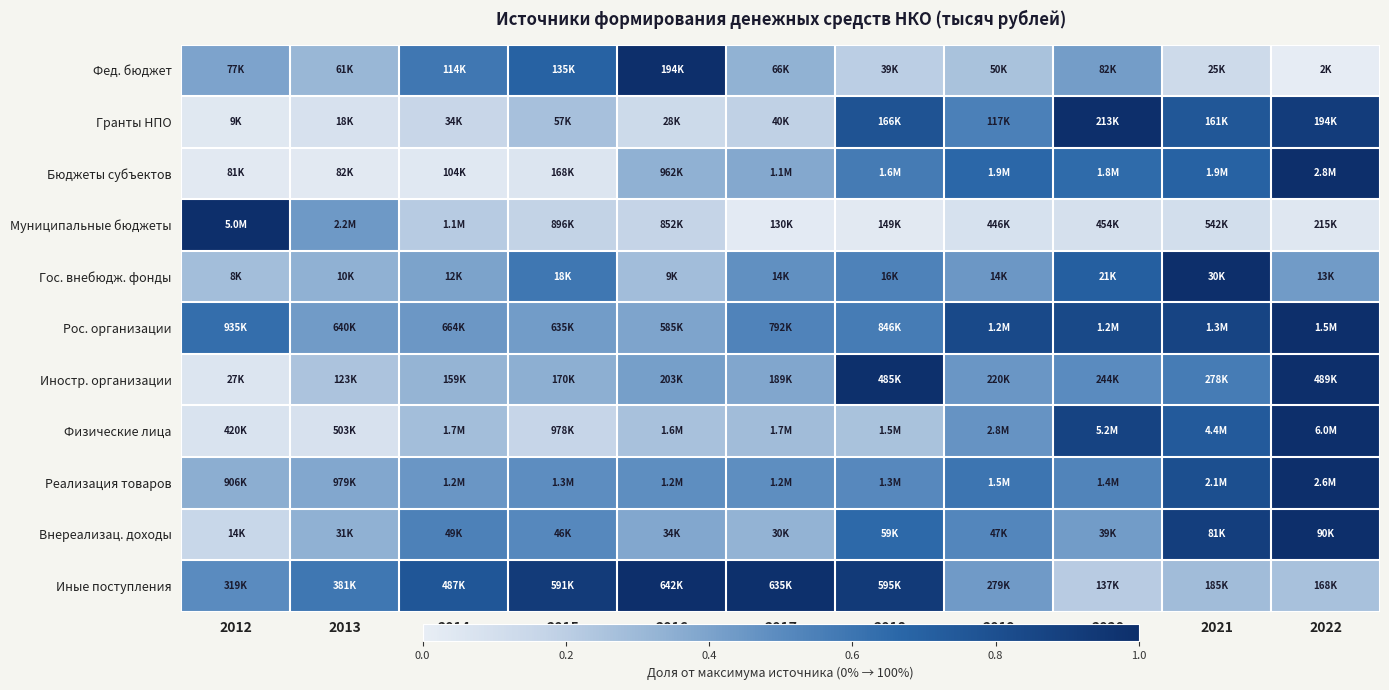

Reading left to right, what are all the values shown in this chart?

Фед. бюджет: 2012=0.4	2013=0.3	2014=0.6	2015=0.7	2016=1.0	2017=0.3	2018=0.2	2019=0.3	2020=0.4	2021=0.1	2022=0.0
Гранты НПО: 2012=0.0	2013=0.1	2014=0.2	2015=0.3	2016=0.1	2017=0.2	2018=0.8	2019=0.5	2020=1.0	2021=0.8	2022=0.9
Бюджеты субъектов: 2012=0.0	2013=0.0	2014=0.0	2015=0.1	2016=0.3	2017=0.4	2018=0.6	2019=0.7	2020=0.6	2021=0.7	2022=1.0
Муниципальные бюджеты: 2012=1.0	2013=0.4	2014=0.2	2015=0.2	2016=0.2	2017=0.0	2018=0.0	2019=0.1	2020=0.1	2021=0.1	2022=0.0
Гос. внебюдж. фонды: 2012=0.3	2013=0.3	2014=0.4	2015=0.6	2016=0.3	2017=0.5	2018=0.5	2019=0.4	2020=0.7	2021=1.0	2022=0.4
Рос. организации: 2012=0.6	2013=0.4	2014=0.4	2015=0.4	2016=0.4	2017=0.5	2018=0.6	2019=0.8	2020=0.8	2021=0.9	2022=1.0
Иностр. организации: 2012=0.1	2013=0.3	2014=0.3	2015=0.3	2016=0.4	2017=0.4	2018=1.0	2019=0.5	2020=0.5	2021=0.6	2022=1.0
Физические лица: 2012=0.1	2013=0.1	2014=0.3	2015=0.2	2016=0.3	2017=0.3	2018=0.3	2019=0.5	2020=0.9	2021=0.7	2022=1.0
Реализация товаров: 2012=0.4	2013=0.4	2014=0.5	2015=0.5	2016=0.5	2017=0.5	2018=0.5	2019=0.6	2020=0.5	2021=0.8	2022=1.0
Внереализац. доходы: 2012=0.2	2013=0.3	2014=0.5	2015=0.5	2016=0.4	2017=0.3	2018=0.7	2019=0.5	2020=0.4	2021=0.9	2022=1.0
Иные поступления: 2012=0.5	2013=0.6	2014=0.8	2015=0.9	2016=1.0	2017=1.0	2018=0.9	2019=0.4	2020=0.2	2021=0.3	2022=0.3